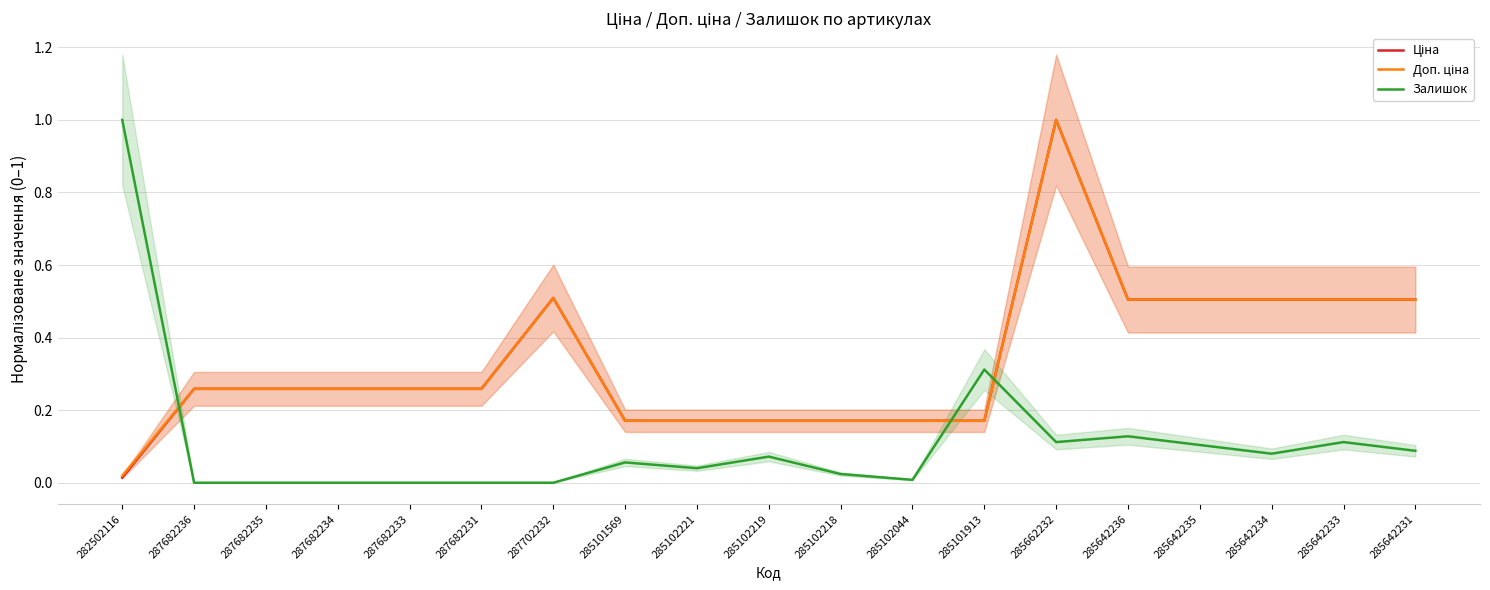

What is the maximum value for Залишок?

1.0